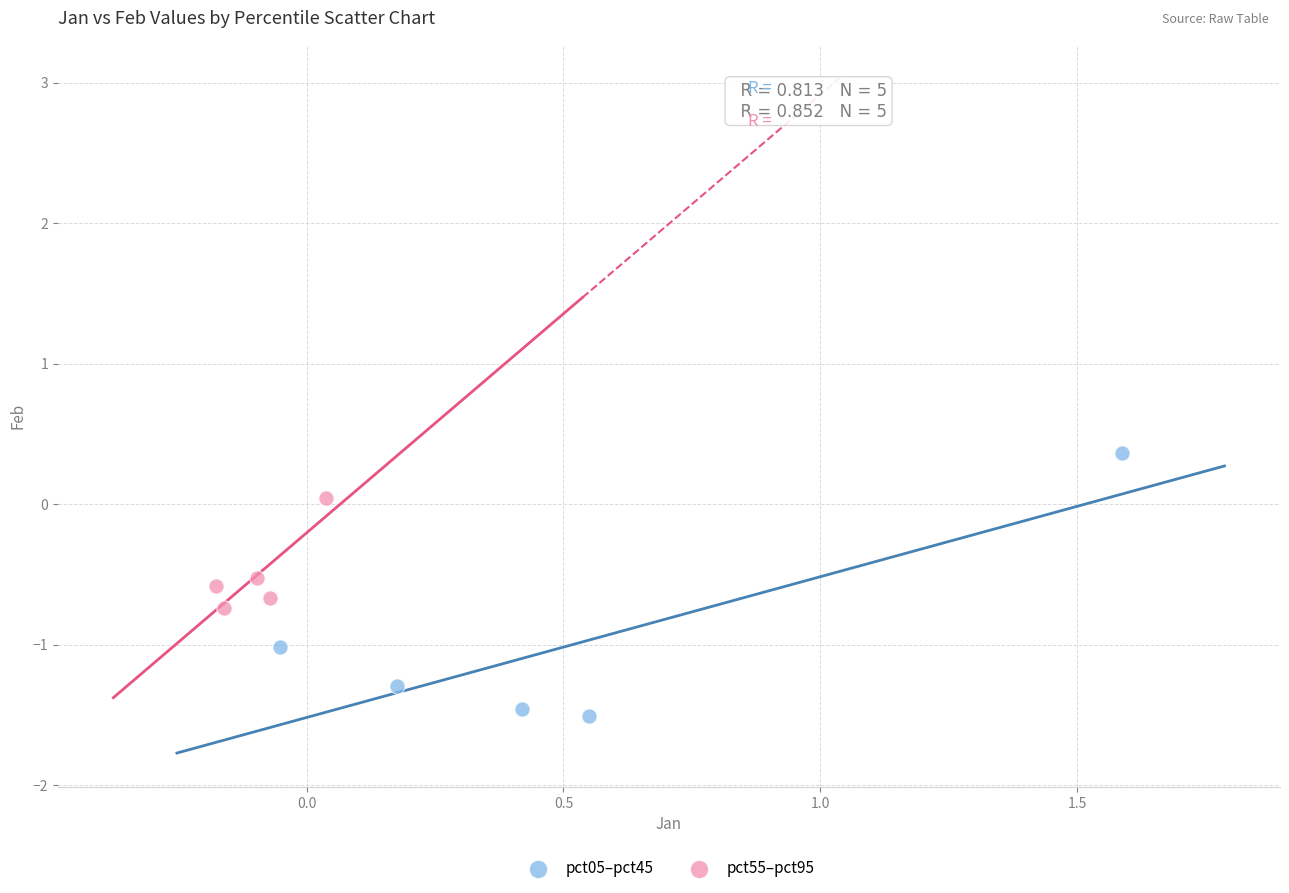

Which series reaches the maximum Y coordinate?

pct05–pct45